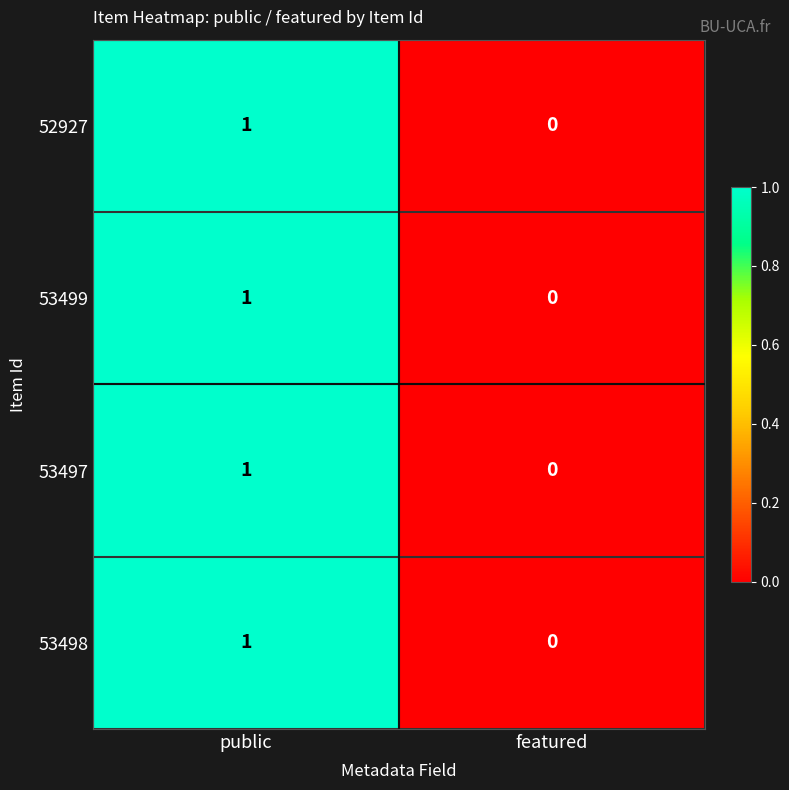

Reading right to left, extract all data points from this chart.

52927: featured=0	public=1
53499: featured=0	public=1
53497: featured=0	public=1
53498: featured=0	public=1